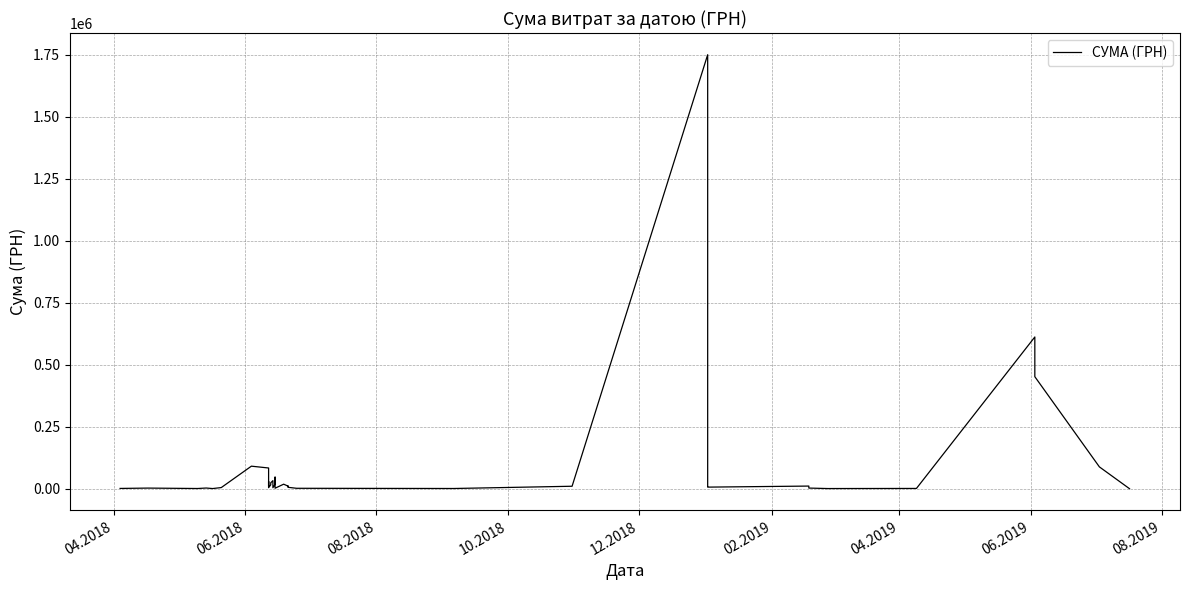

Does the chart have visible grid lines?

Yes